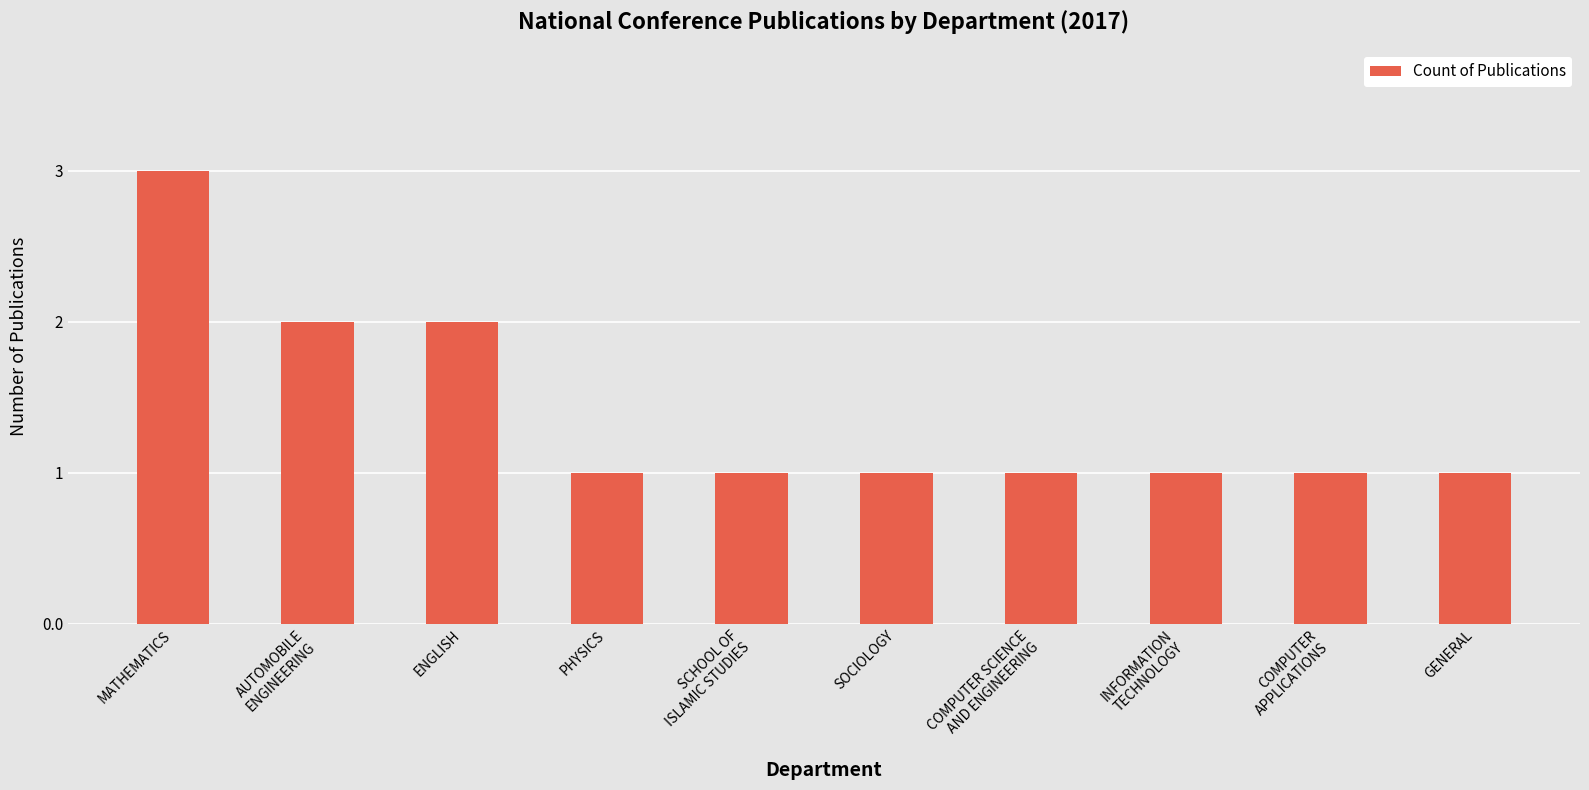

Which category has the highest value across all series?

MATHEMATICS